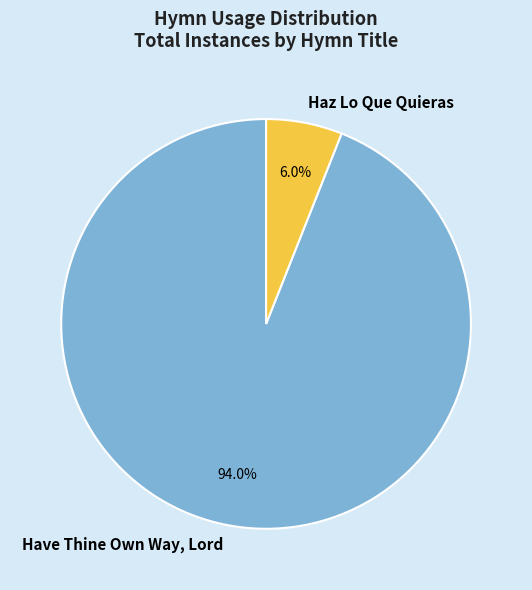

Count the number of slices in the pie.

2